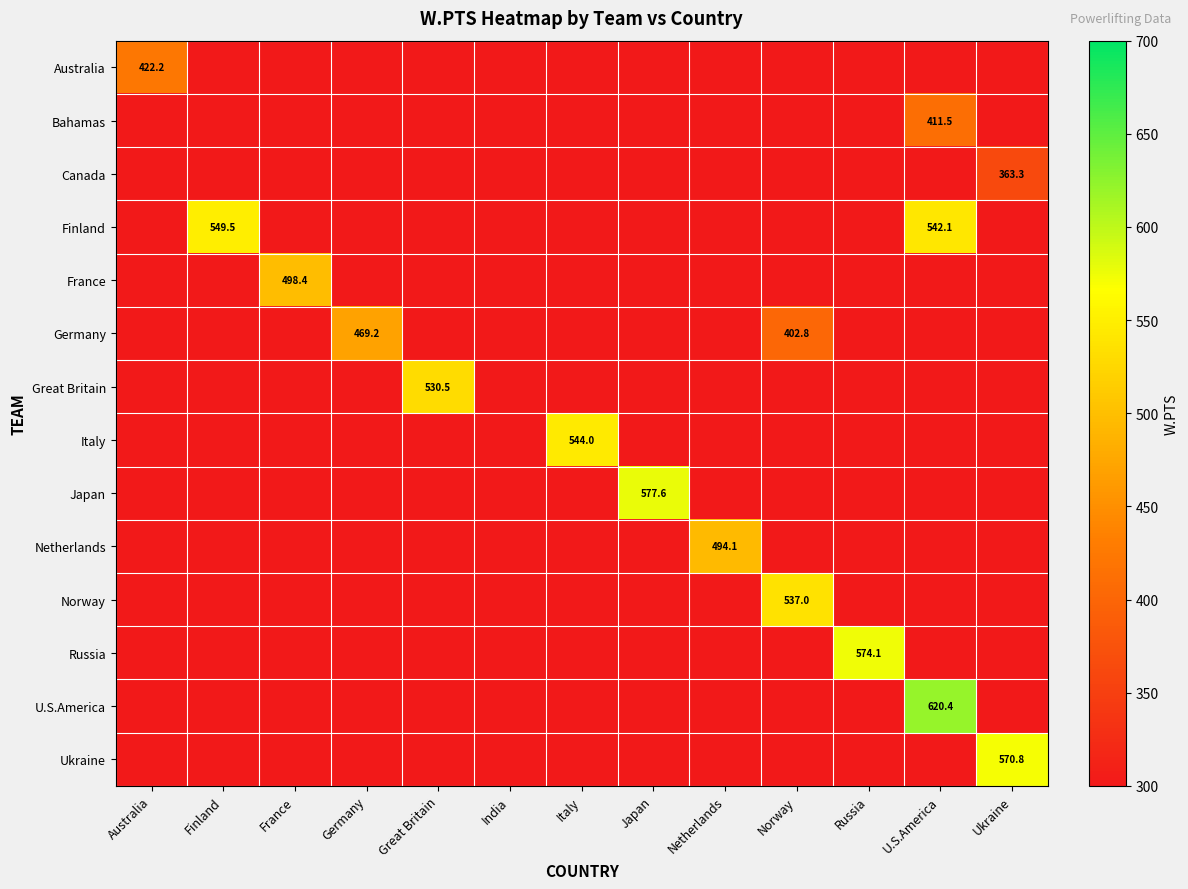

Which category has the highest value across all series?

U.S.America